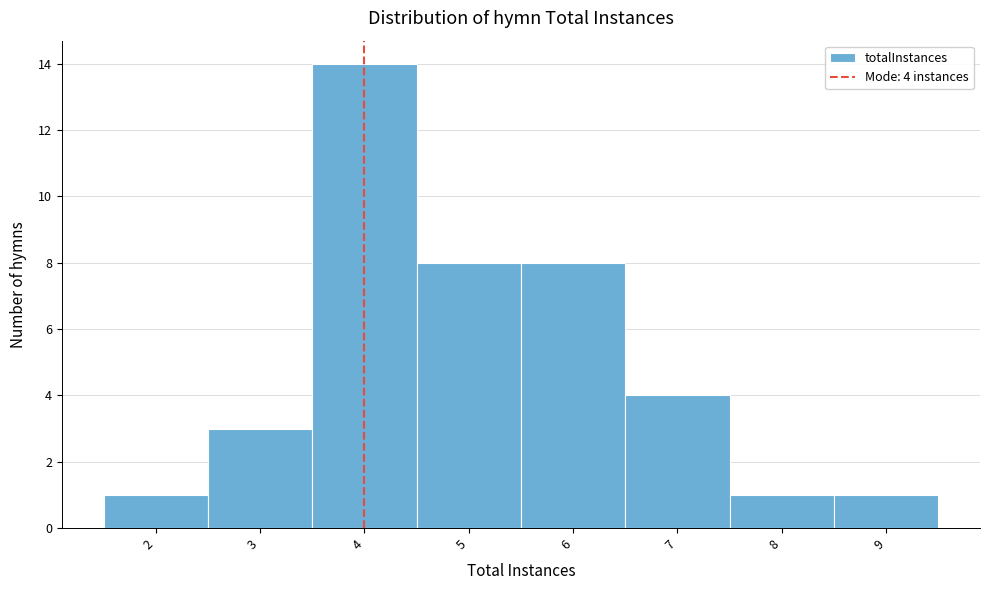

Over which range of the x-axis is the bar tallest?

3.5 to 4.5